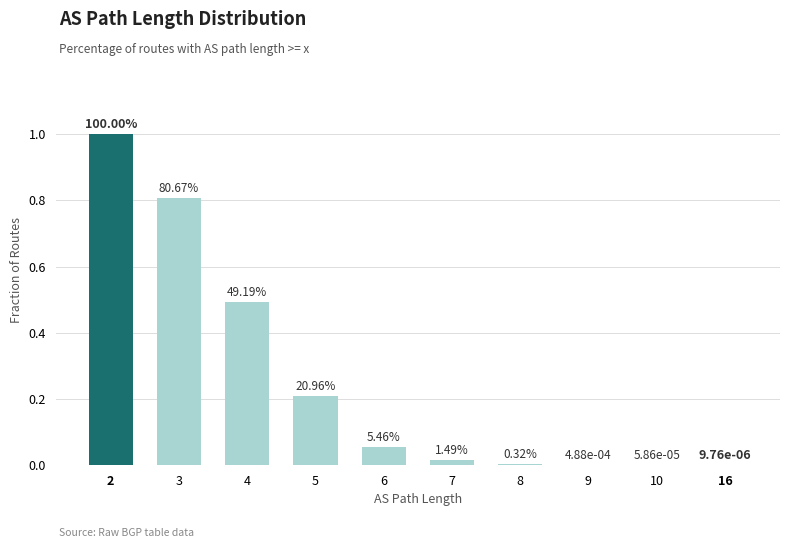

Reading right to left, extract all data points from this chart.

16=0.0	10=0.0	9=0.0	8=0.0	7=0.0	6=0.1	5=0.2	4=0.5	3=0.8	2=1.0